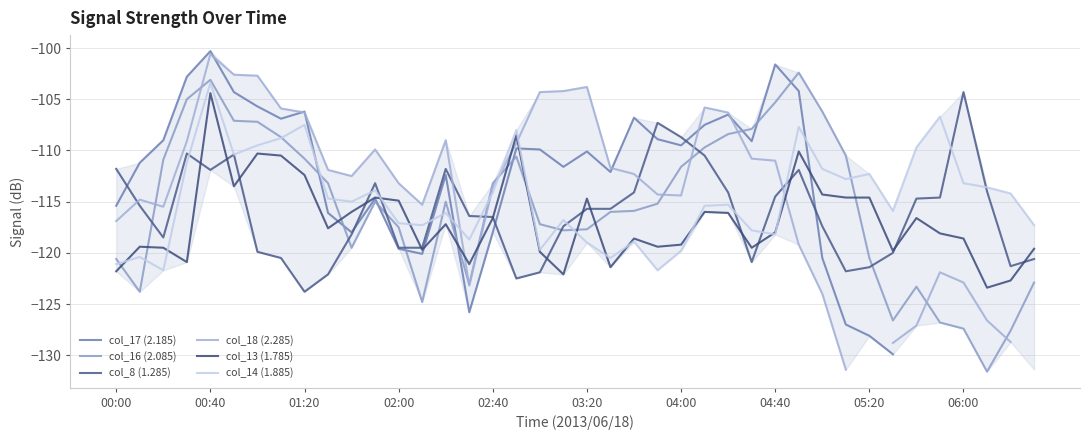

Does the chart have visible grid lines?

Yes